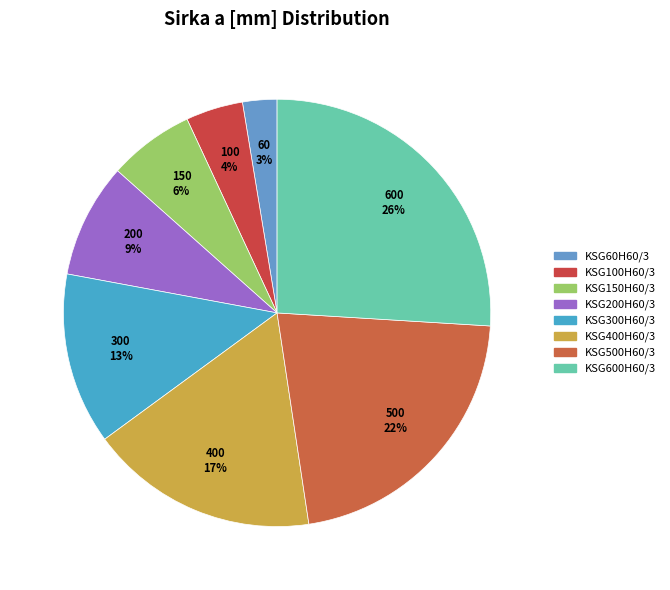

Count the number of slices in the pie.

8